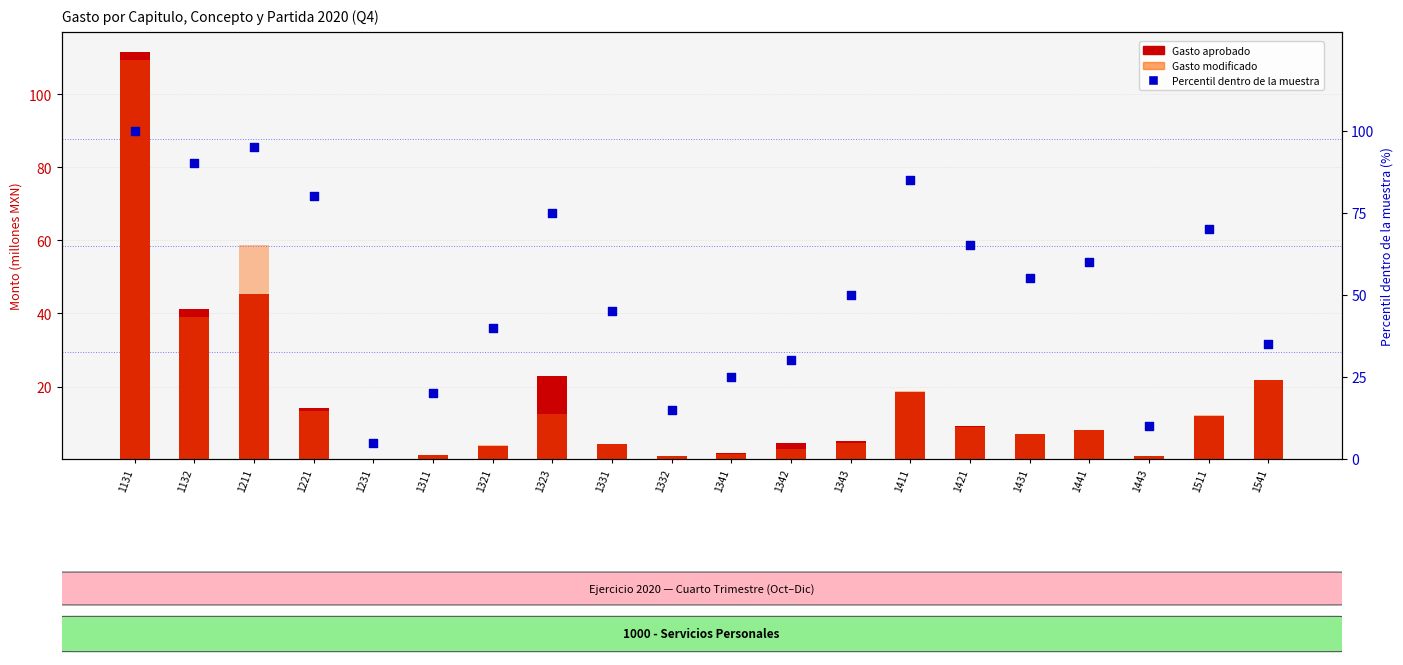

Which series contains the lowest Y value?

Gasto modificado